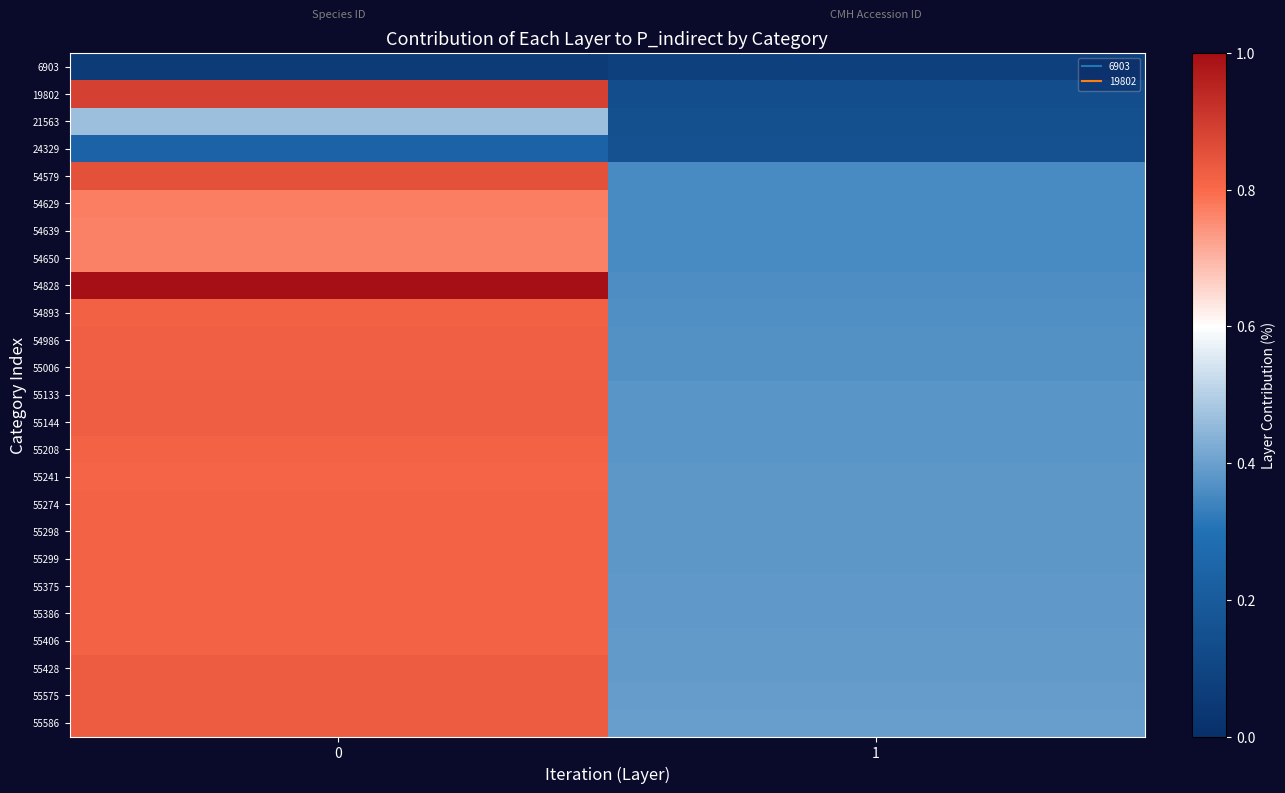

What is the total value across all series at 0?

18.9